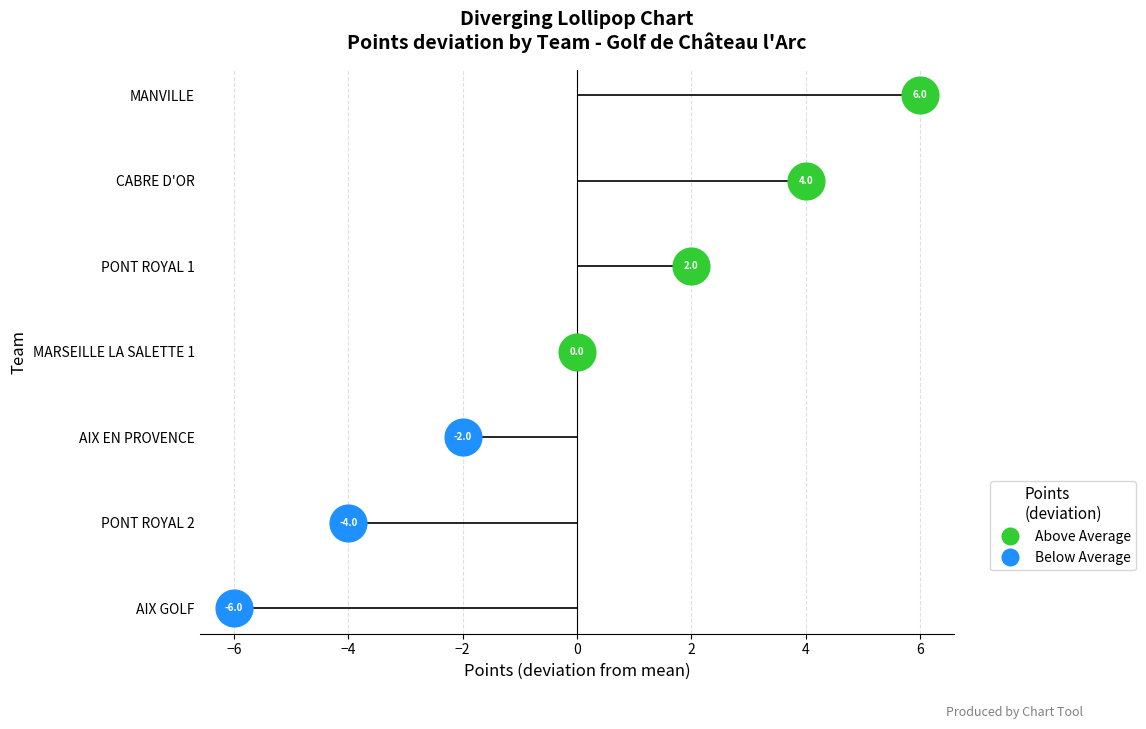

What is the change in value from MANVILLE to AIX EN PROVENCE?

-8